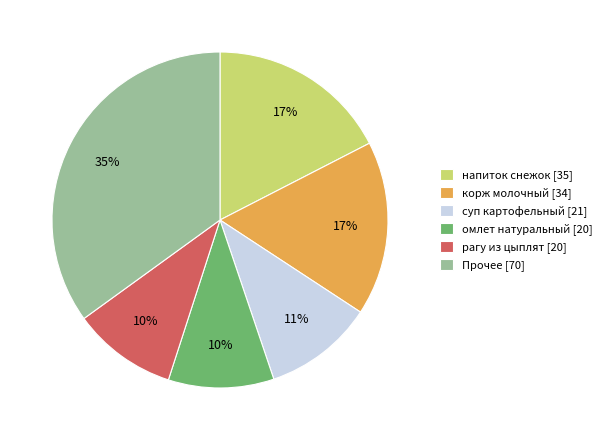

How many segments does this pie chart have?

6